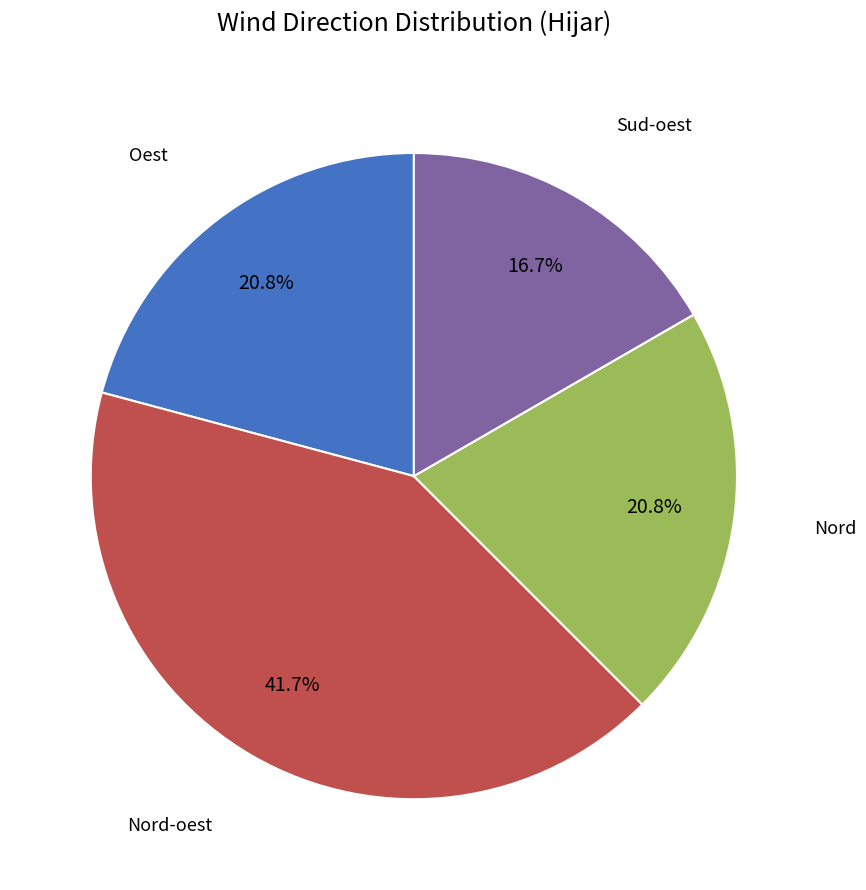

Does Nord represent more than half of the total?

No